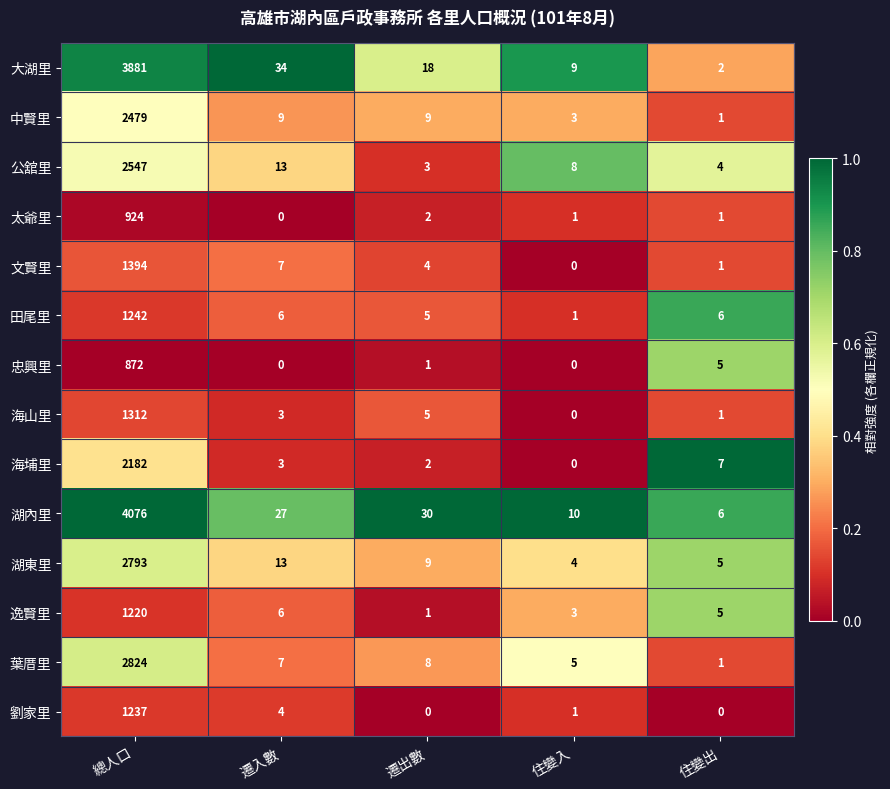

The value of 中賢里 at 總人口 is 3434. True or false?

False